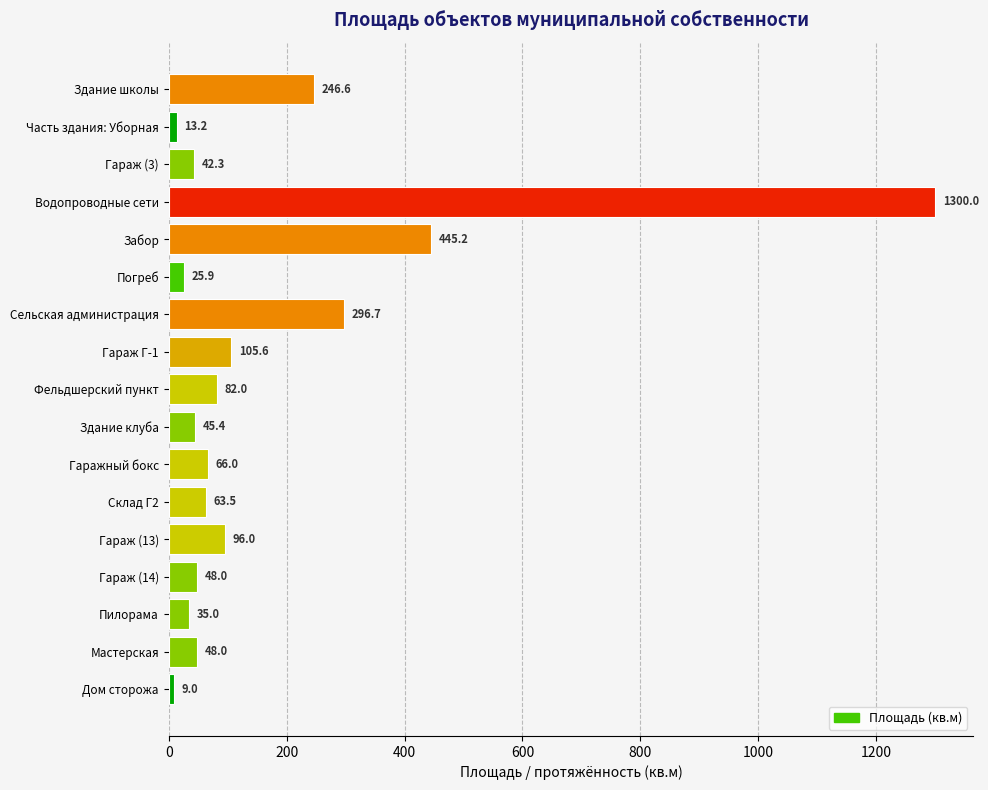

Approximately how many times larger is the value at Склад Г2 compared to Пилорама?

1.8